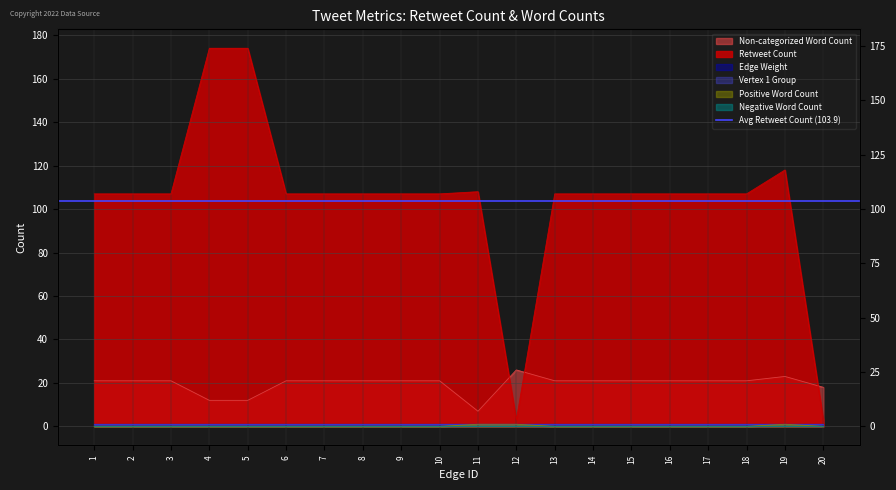

True or false: Positive Word Count and Retweet Count intersect in this chart.

False